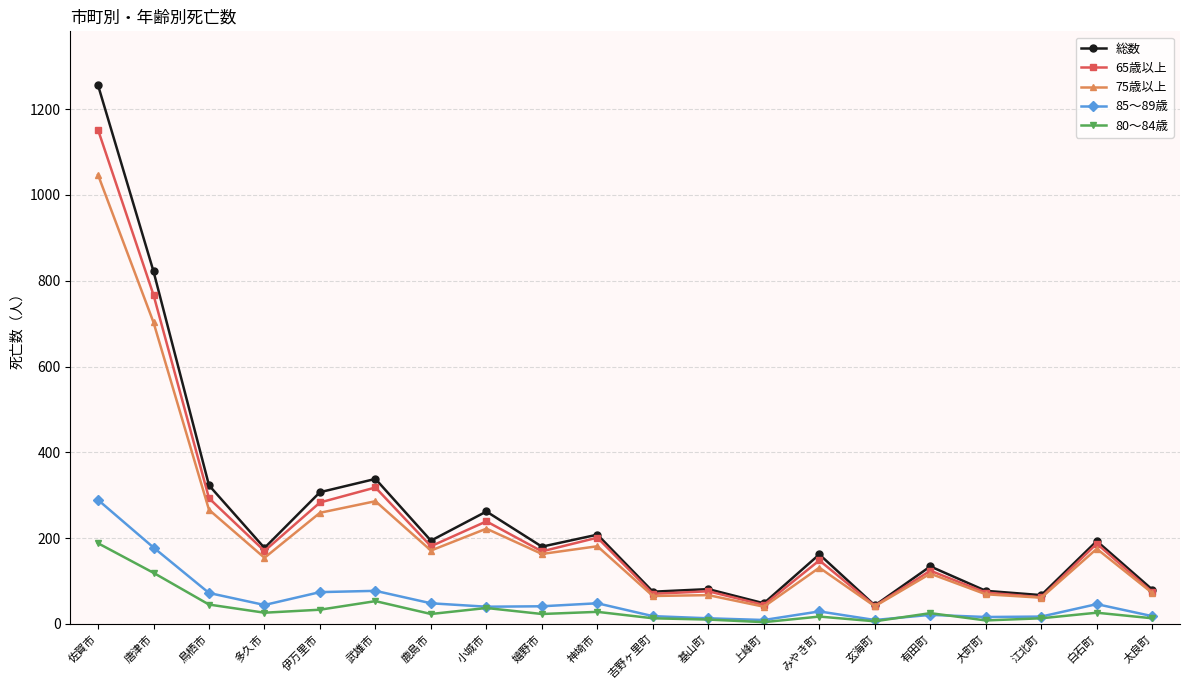

At which category does 75歳以上 reach its first local valley?

多久市